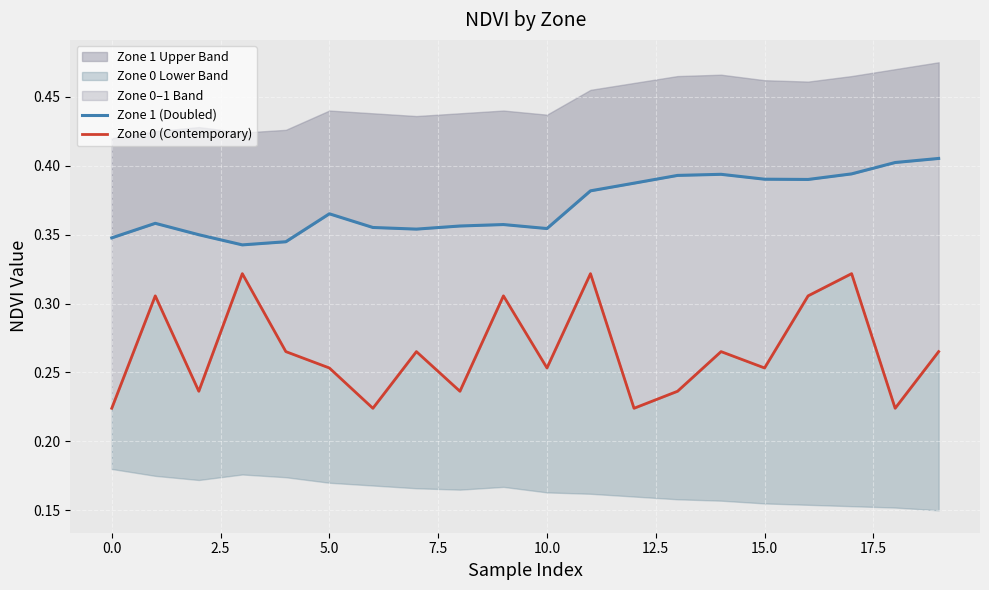

True or false: Zone 0 (Contemporary) has a value of 0.1 at 19.

False